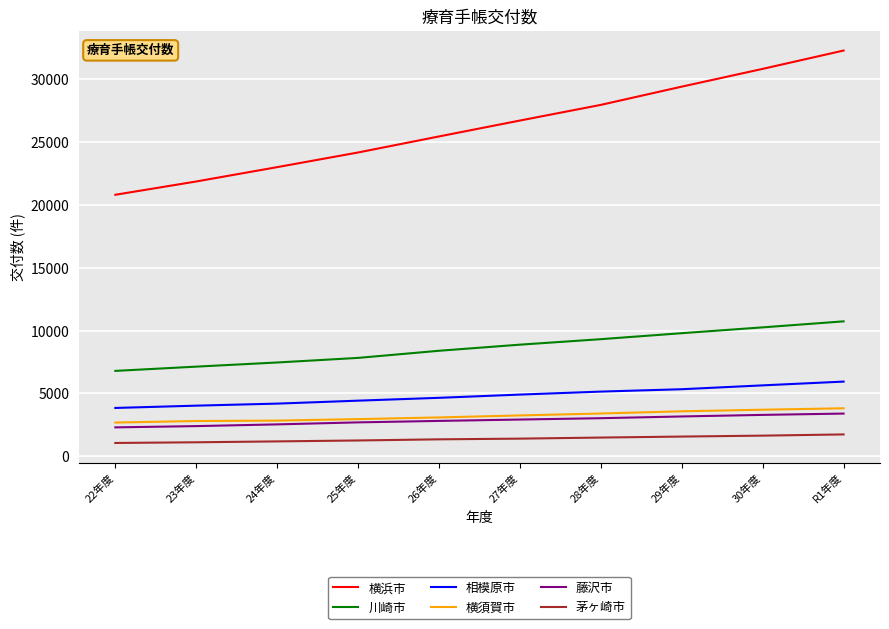

How many categories are shown in the chart?

10